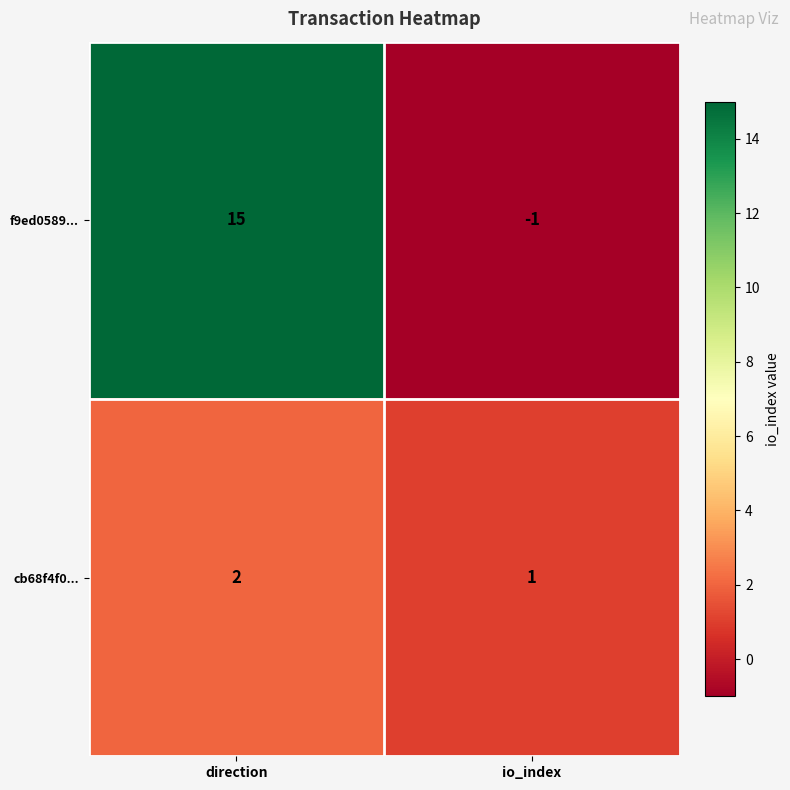

Reading right to left, what are all the values shown in this chart?

f9ed0589...: -1	15
cb68f4f0...: 1	2